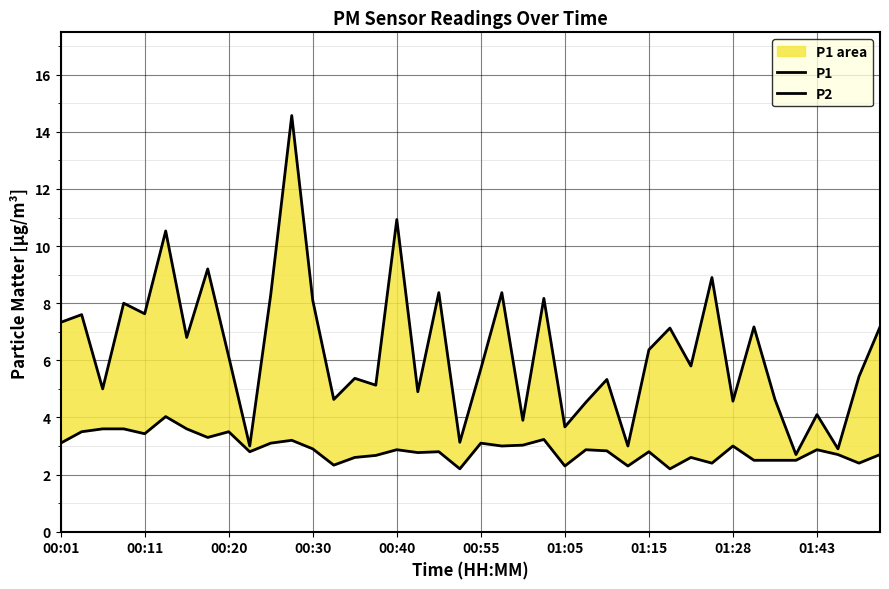

What are all the series names shown in the legend?

P1, P2